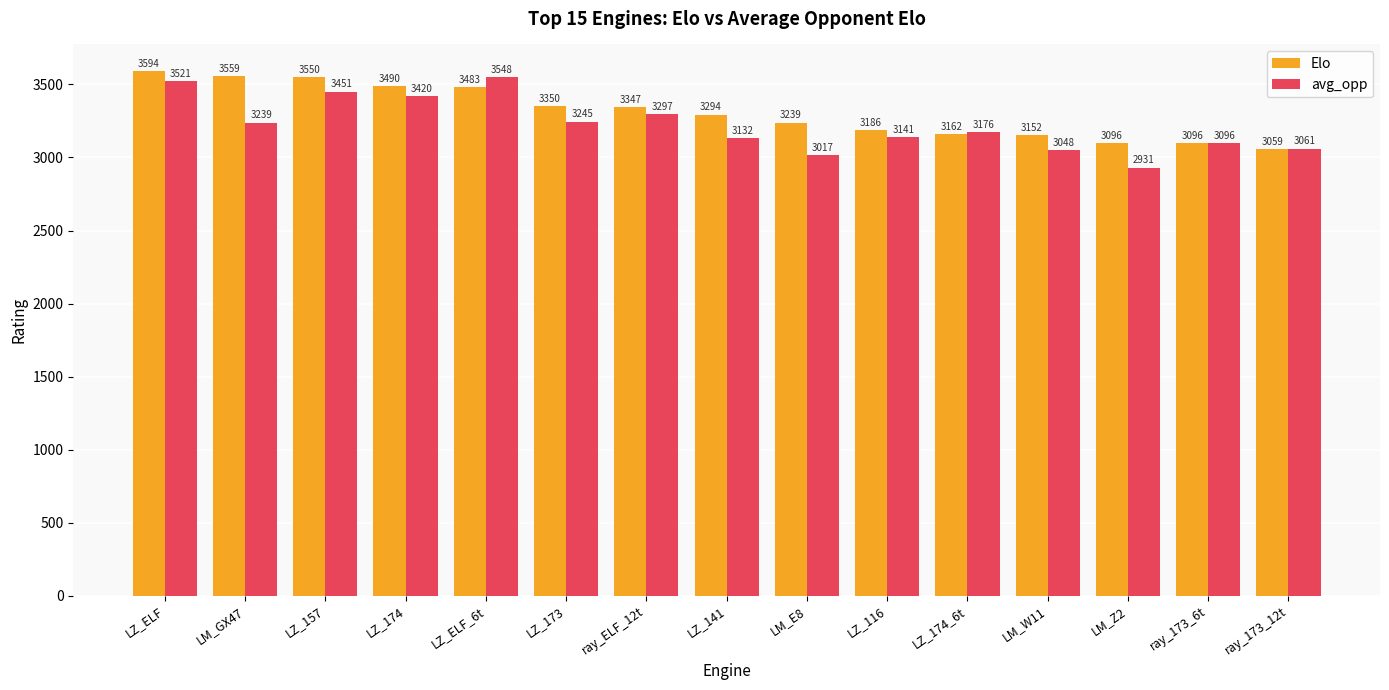

The Elo series shows 1801 at LZ_157. True or false?

False